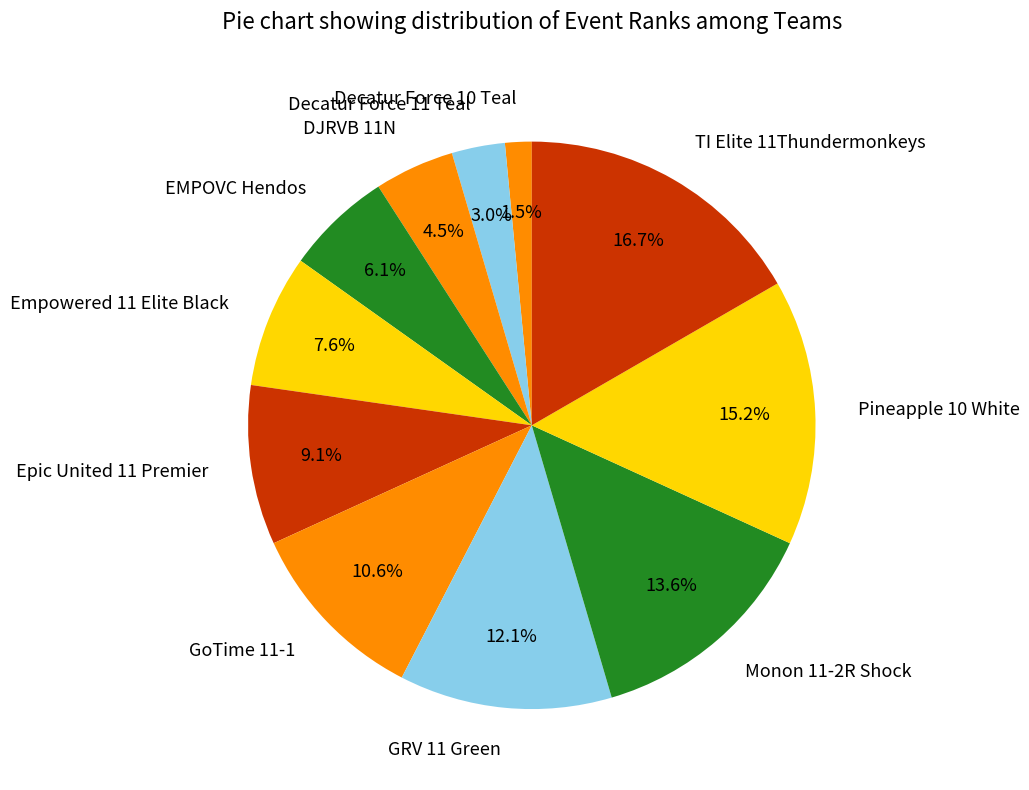

Is it true that EMPOVC Hendos is 17% of the pie?

False